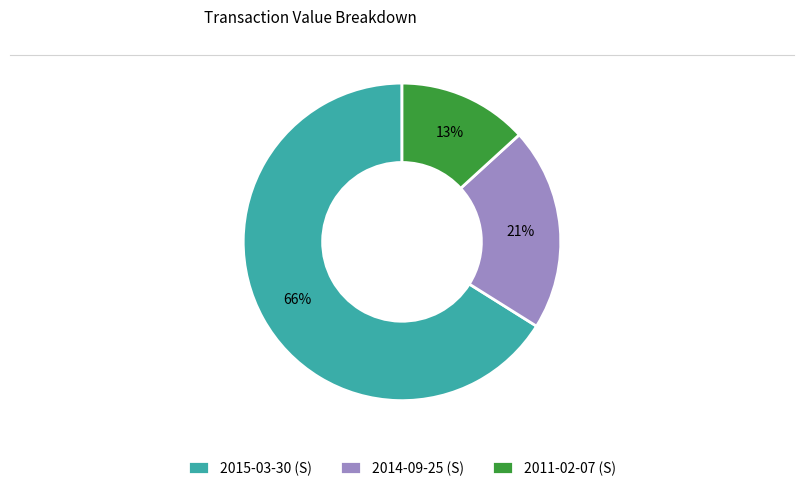

What is the majority slice?

2015-03-30 (S)